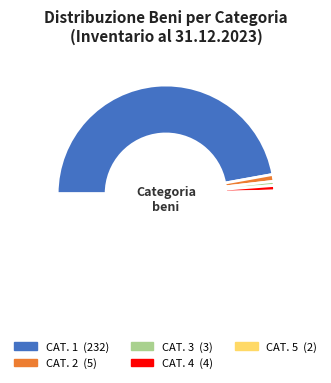

Which slice is the smallest?

CAT. 5